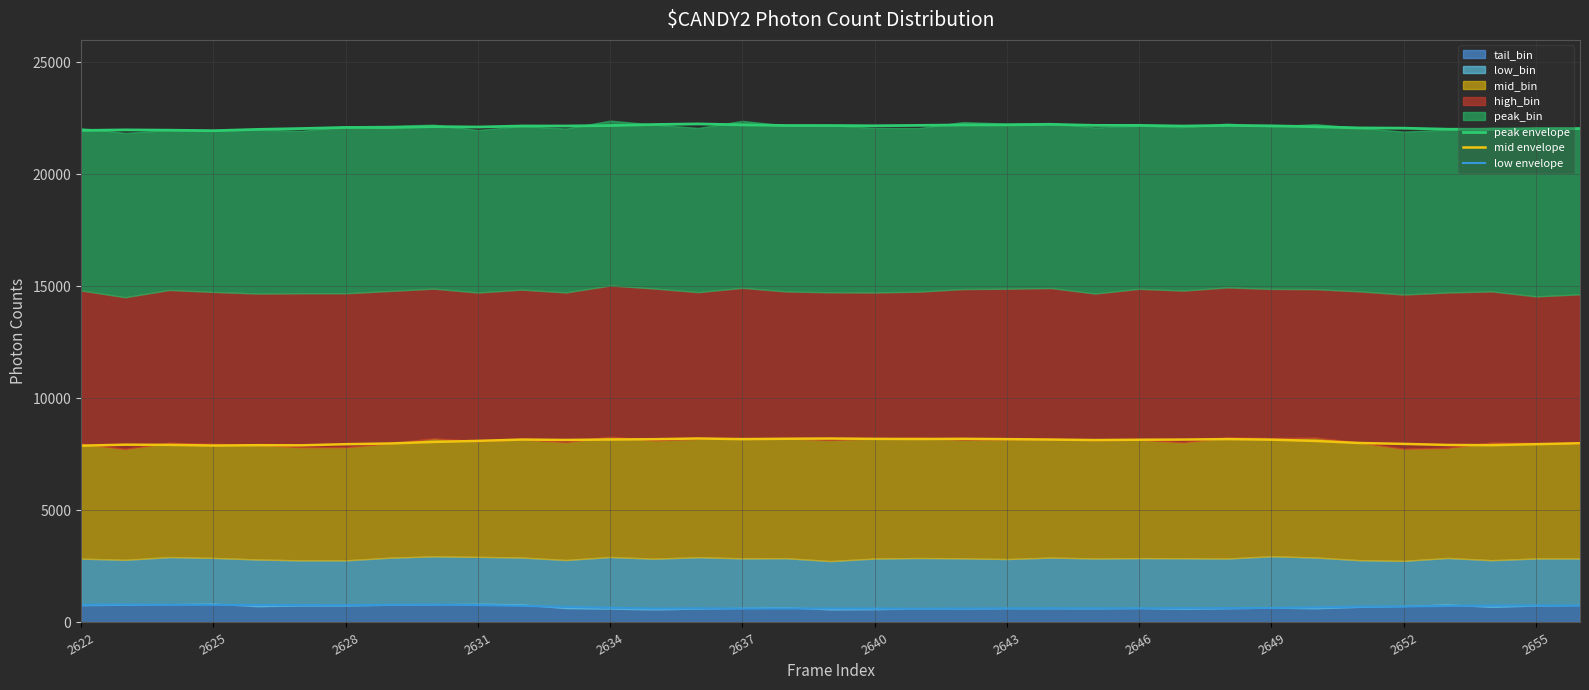

Read the mid envelope value at 2646.

8155.2